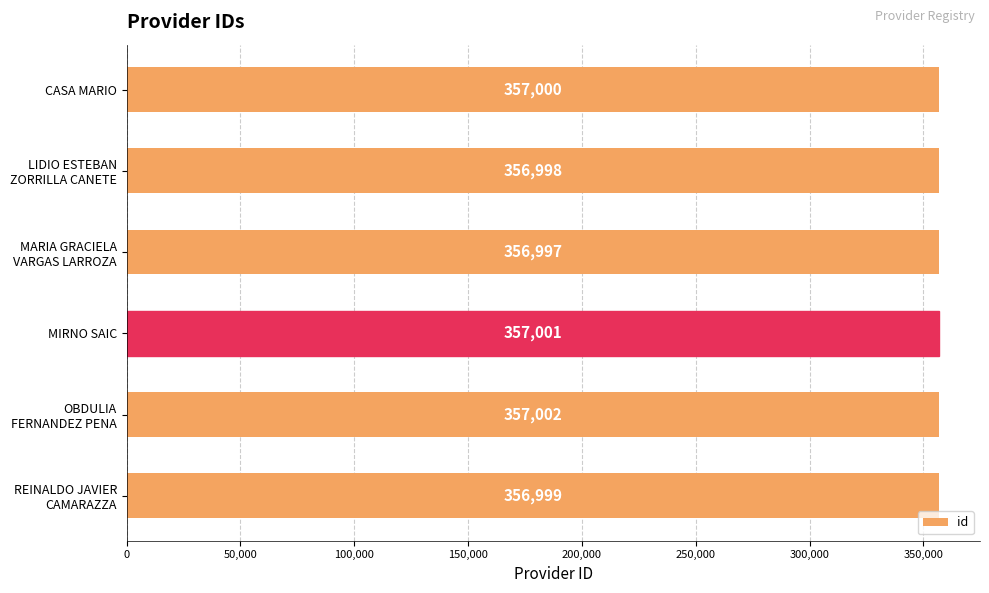

How many bars are there in total?

6